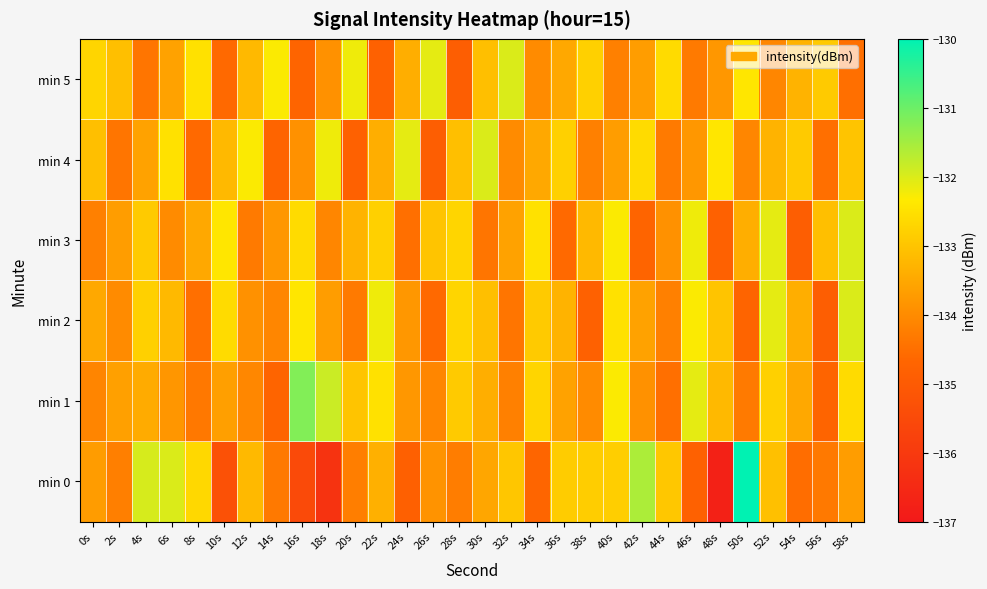

Which series has the widest spread of values?

min 0